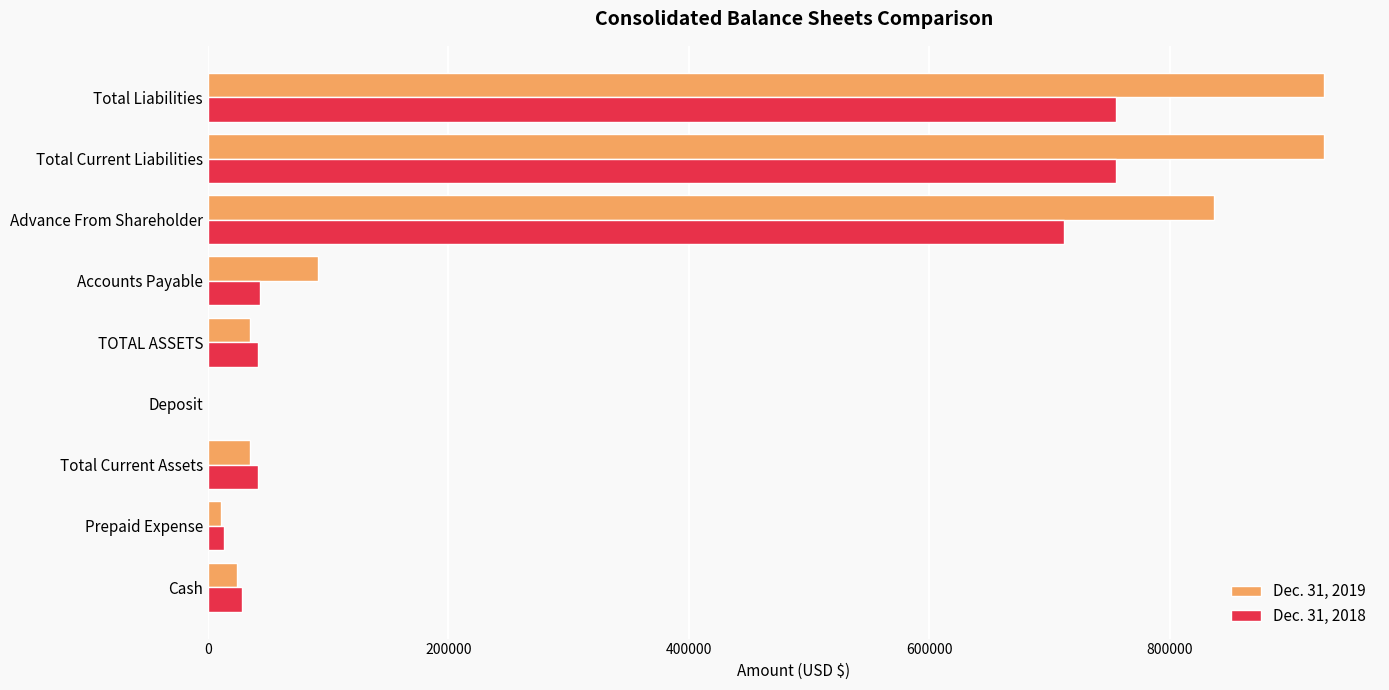

What is the greatest value displayed?

928310